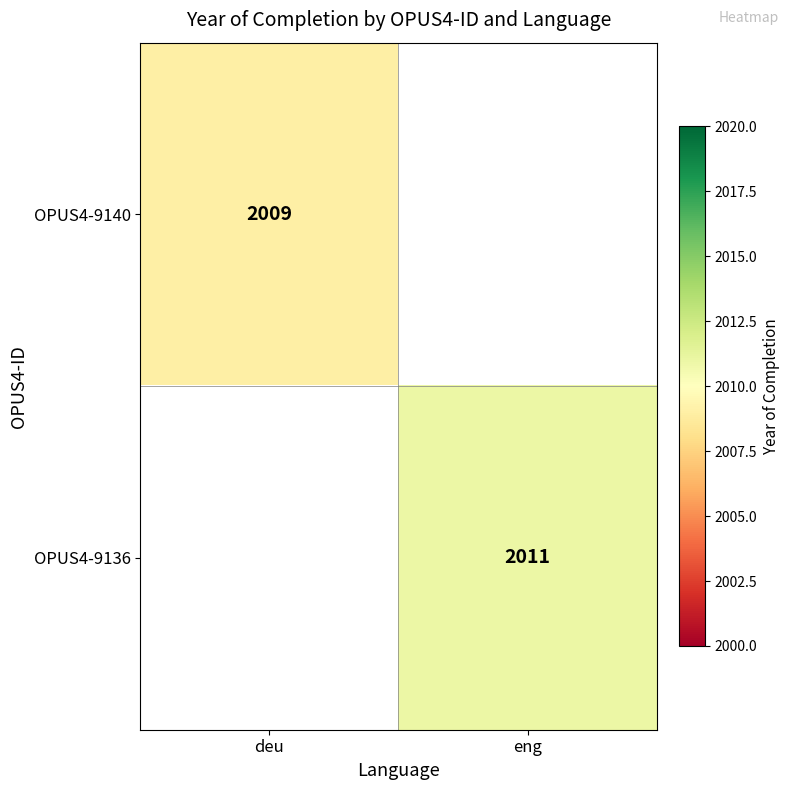

Is it true that OPUS4-9140 equals 1001 at deu?

False